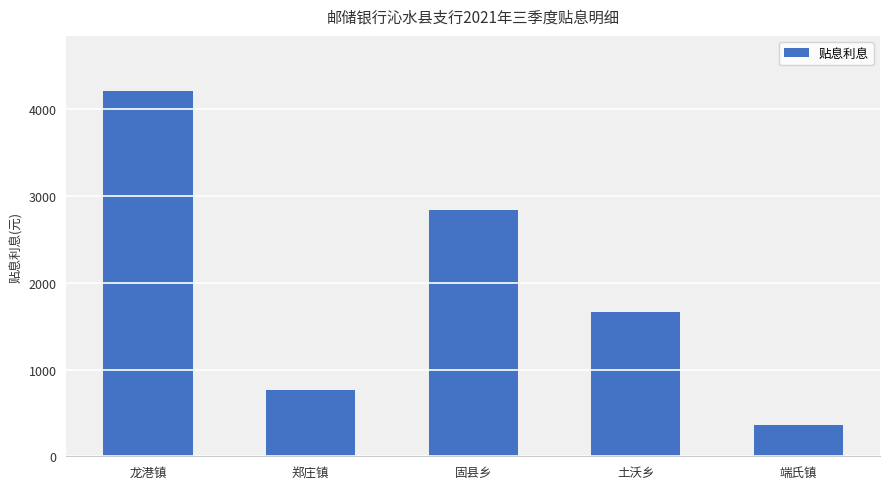

How many values are below 1663?

2